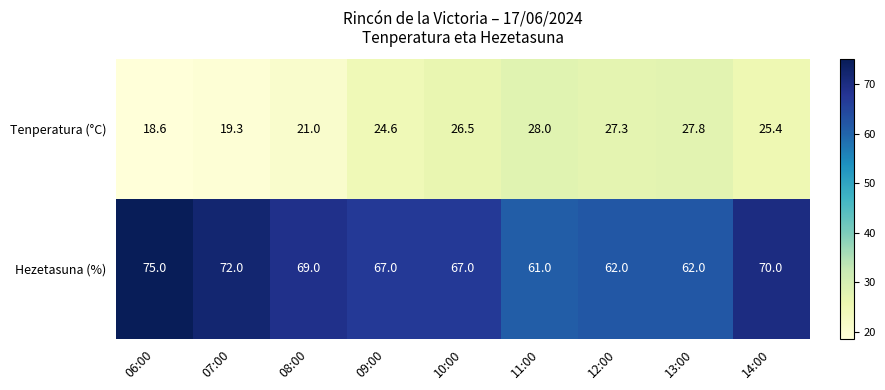

Is the value of Tenperatura (°C) at 06:00 greater than the value of Hezetasuna (%) at 11:00?

No